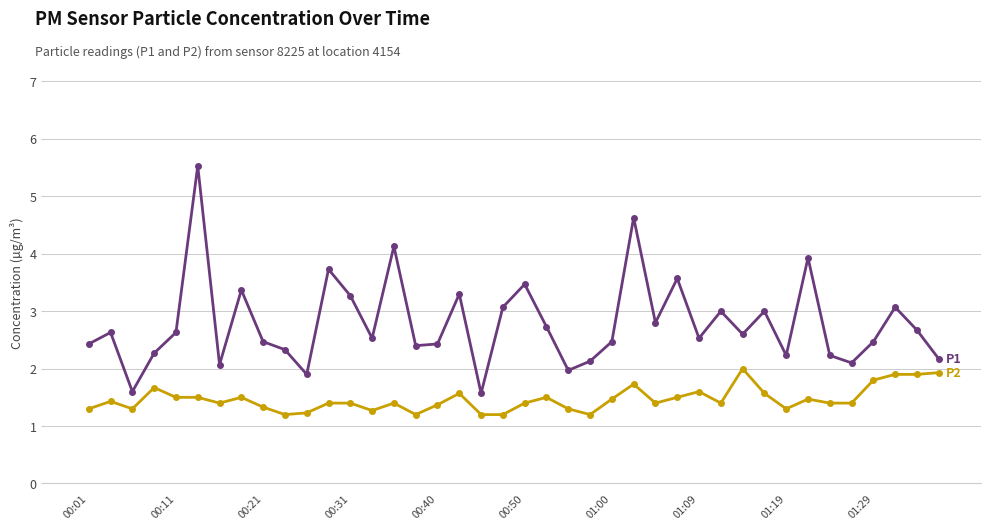

What is the minimum value shown in the chart?

1.2